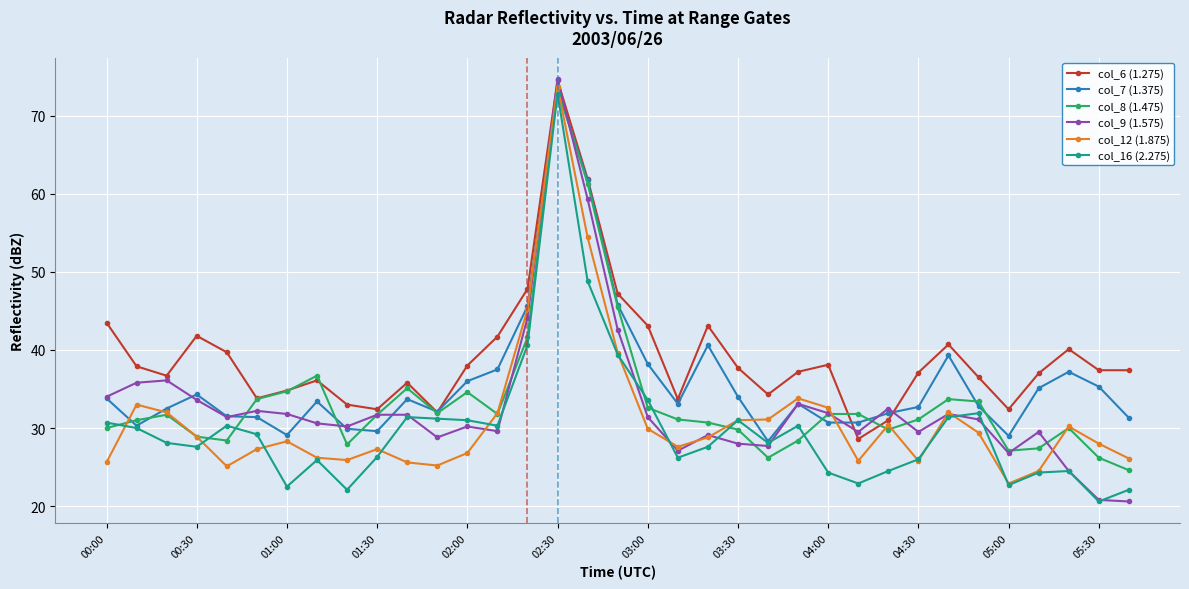

Which series has the largest range (max minus min)?

col_9 (1.575)